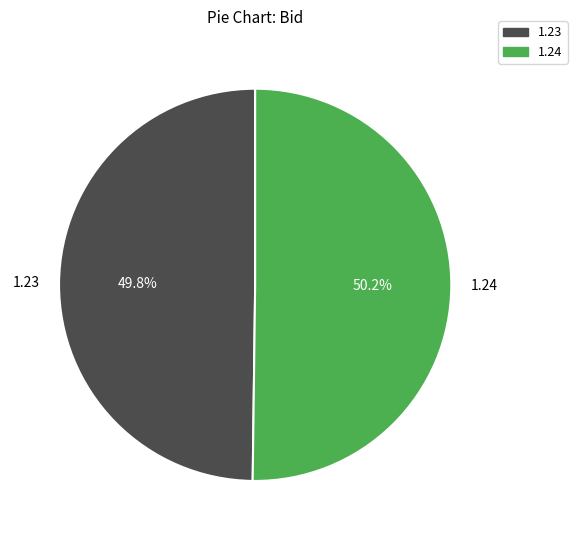

How much of the chart is everything except 1.24?

49.8%